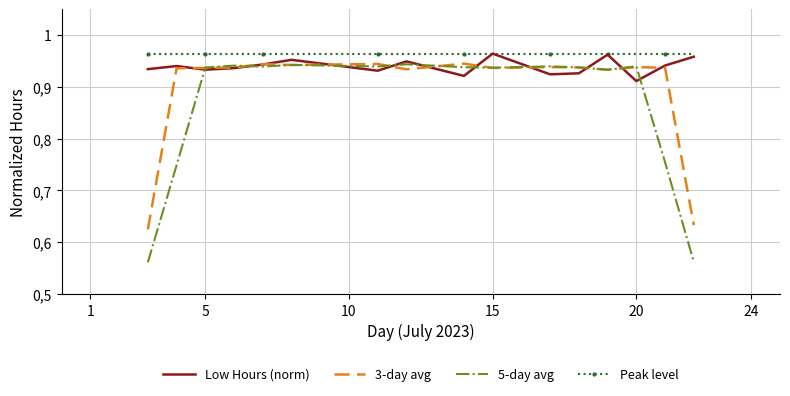

What are all the series names shown in the legend?

Low Hours (norm), 3-day avg, 5-day avg, Peak level